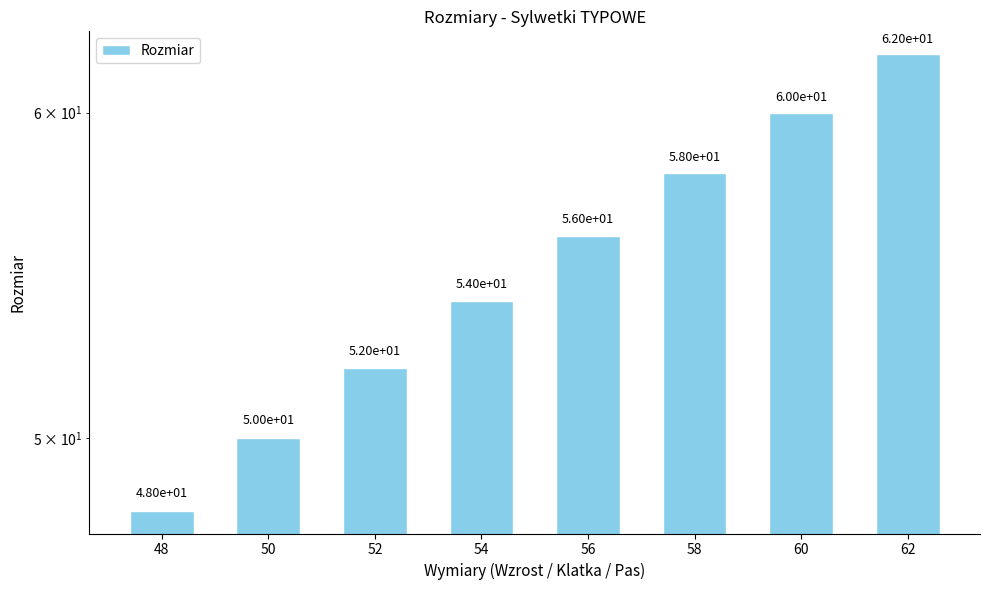

Count the number of categories in the chart.

8